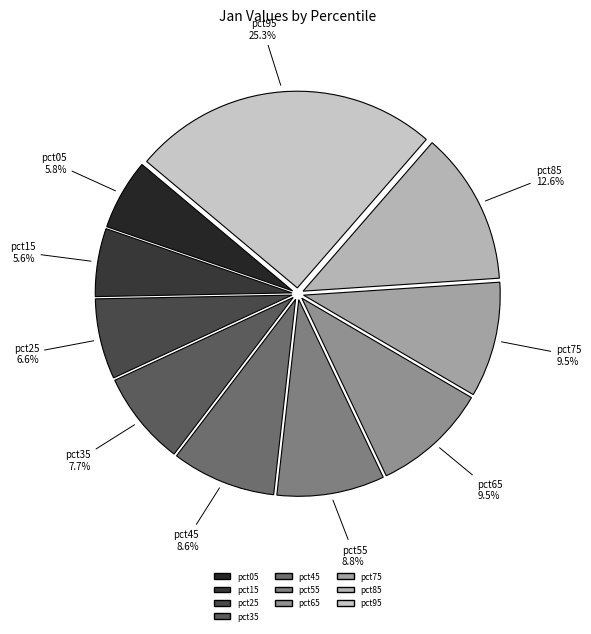

Which category has the biggest portion of the pie?

pct95